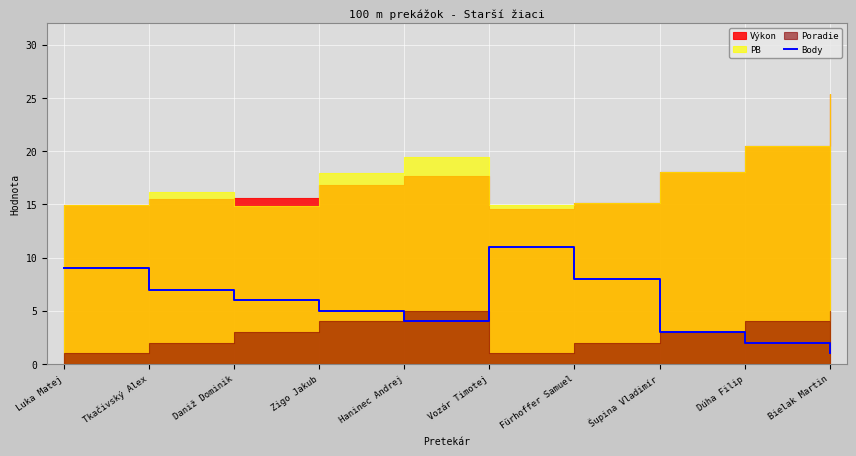

At which label does Body reach its minimum?

Bielak Martin